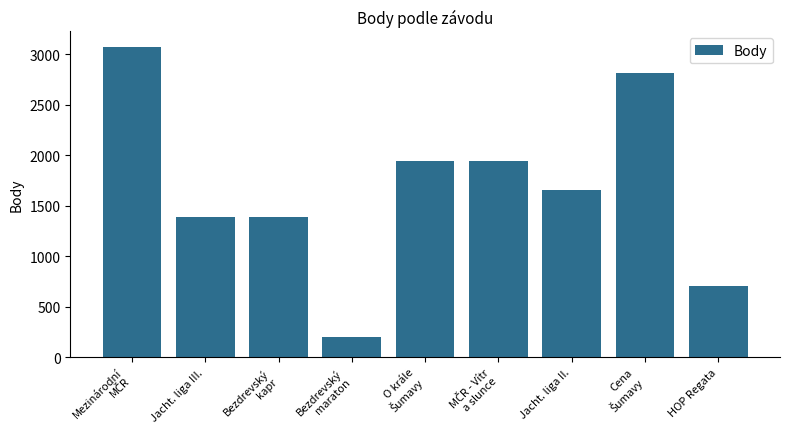

What is the greatest value displayed?

3071